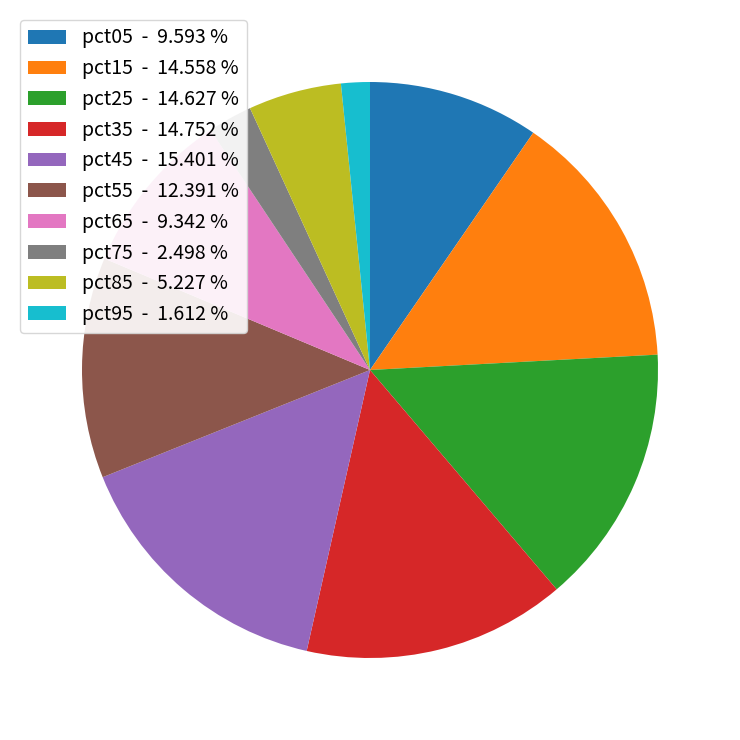

Between pct85 - 5.227 % and pct05 - 9.593 %, which is larger?

pct05 - 9.593 %